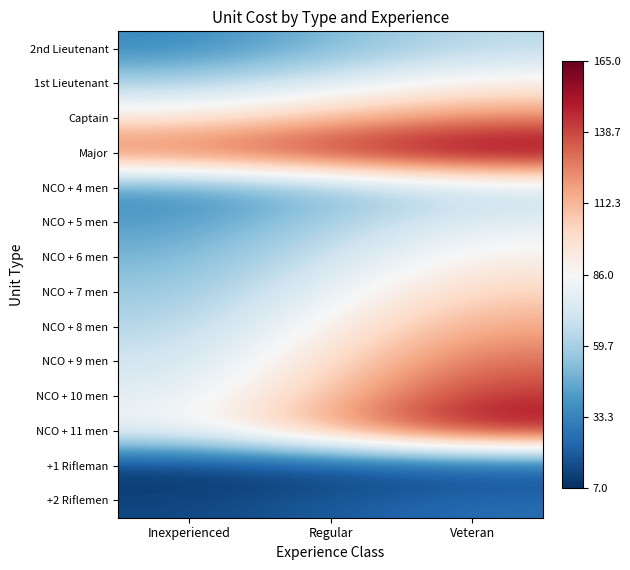

Reading left to right, transcribe all the data shown in this chart.

2nd Lieutenant: Inexperienced=35	Regular=50	Veteran=65
1st Lieutenant: Inexperienced=60	Regular=75	Veteran=90
Captain: Inexperienced=95	Regular=110	Veteran=125
Major: Inexperienced=135	Regular=150	Veteran=165
NCO + 4 men: Inexperienced=35	Regular=50	Veteran=65
NCO + 5 men: Inexperienced=42	Regular=60	Veteran=78
NCO + 6 men: Inexperienced=49	Regular=70	Veteran=91
NCO + 7 men: Inexperienced=56	Regular=80	Veteran=104
NCO + 8 men: Inexperienced=63	Regular=90	Veteran=117
NCO + 9 men: Inexperienced=70	Regular=100	Veteran=130
NCO + 10 men: Inexperienced=77	Regular=110	Veteran=143
NCO + 11 men: Inexperienced=84	Regular=120	Veteran=156
+1 Rifleman: Inexperienced=7	Regular=10	Veteran=13
+2 Riflemen: Inexperienced=14	Regular=20	Veteran=26